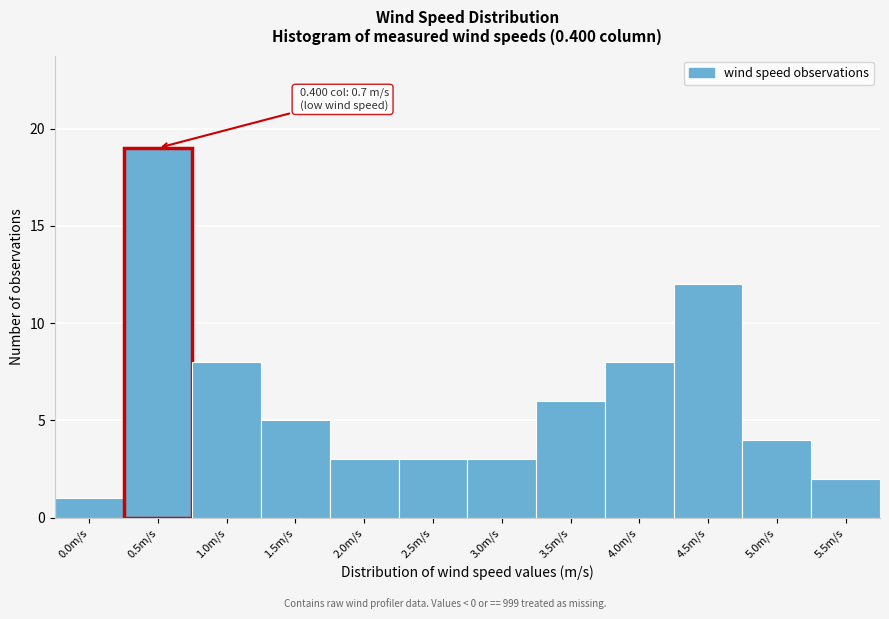

Reading left to right, transcribe all the data shown in this chart.

0.0m/s=1	0.5m/s=19	1.0m/s=8	1.5m/s=5	2.0m/s=3	2.5m/s=3	3.0m/s=3	3.5m/s=6	4.0m/s=8	4.5m/s=12	5.0m/s=4	5.5m/s=2